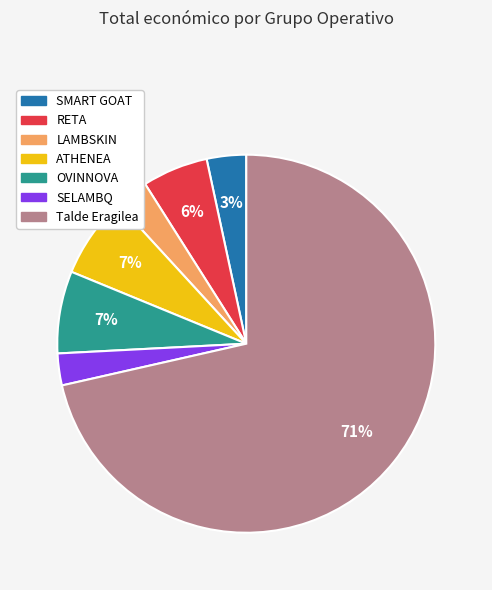

Count the number of slices in the pie.

7